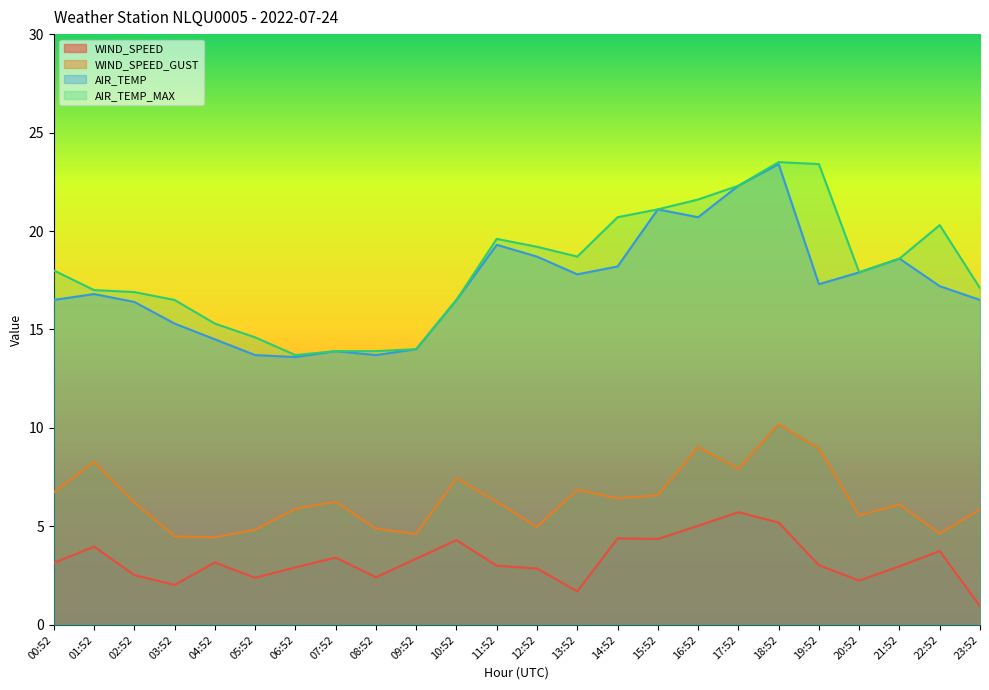

What is the lowest value of the WIND_SPEED series?

0.9